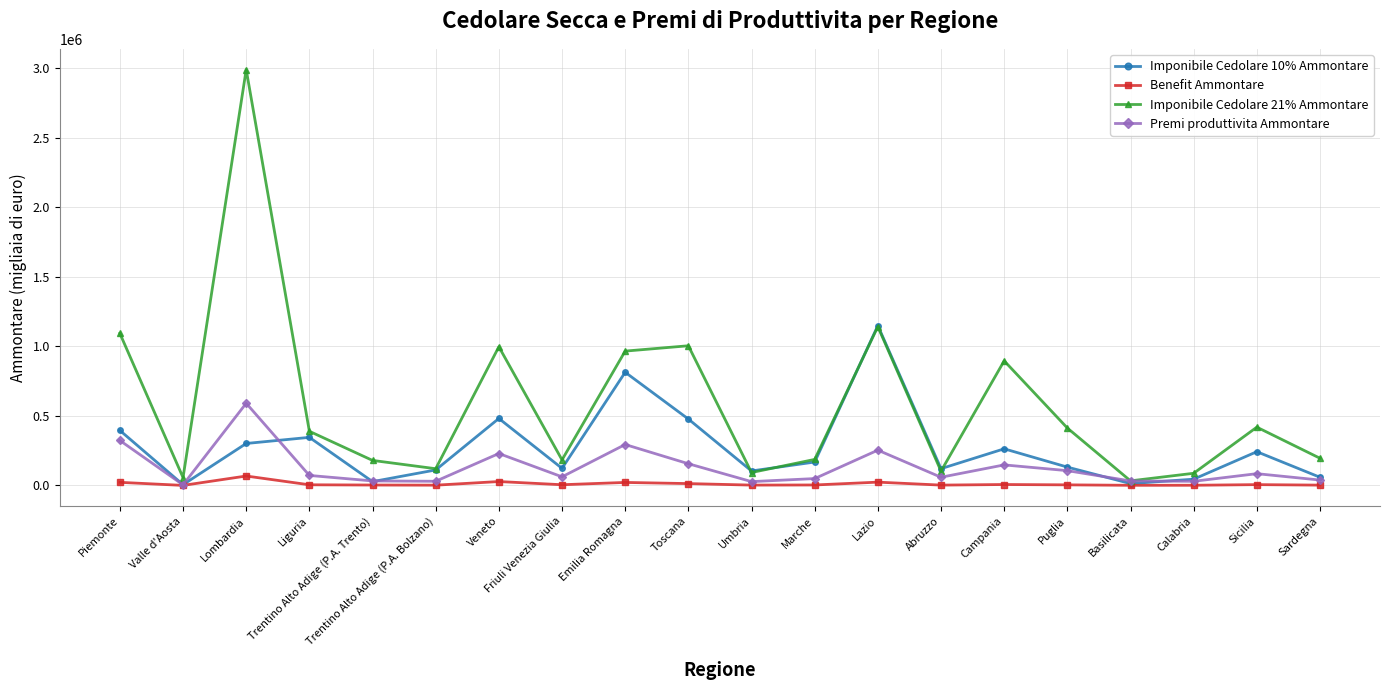

Which series has the largest range (max minus min)?

Imponibile Cedolare 21% Ammontare